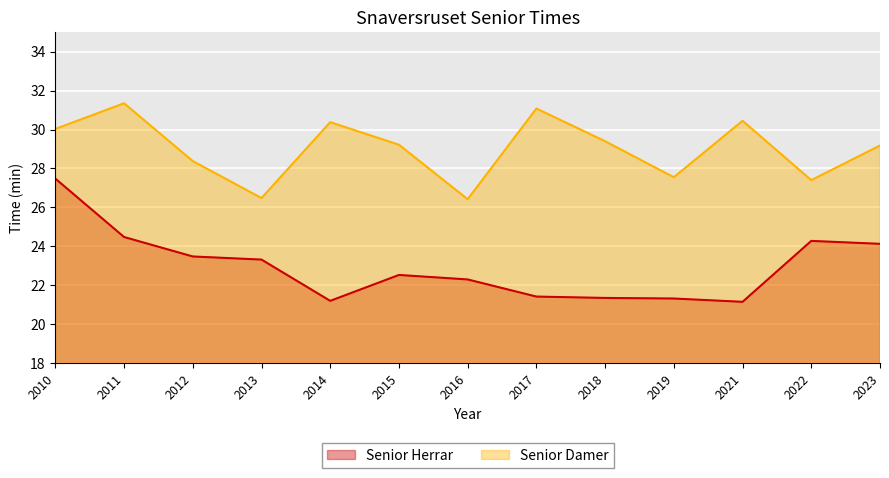

At which label does Senior Herrar first exceed 22?

2010